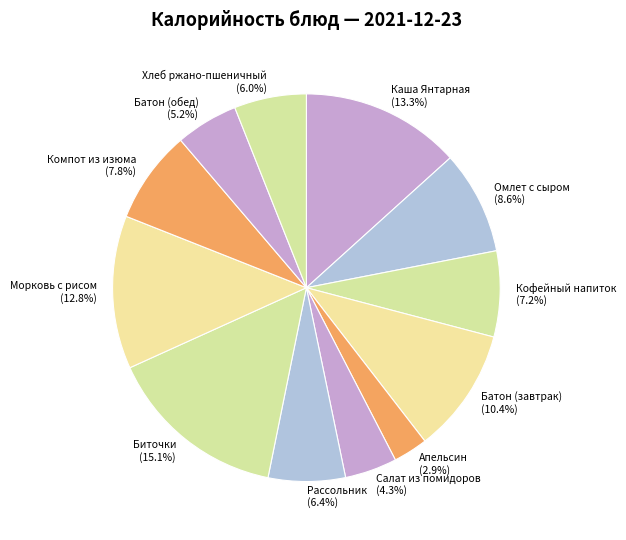

Which slice is the smallest?

Апельсин